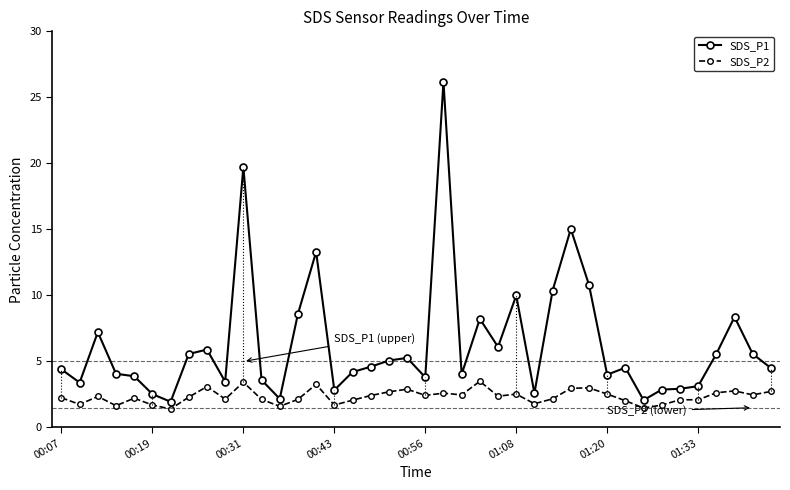

What is the difference between the maximum and second lowest values in the SDS_P1 series?

24.1